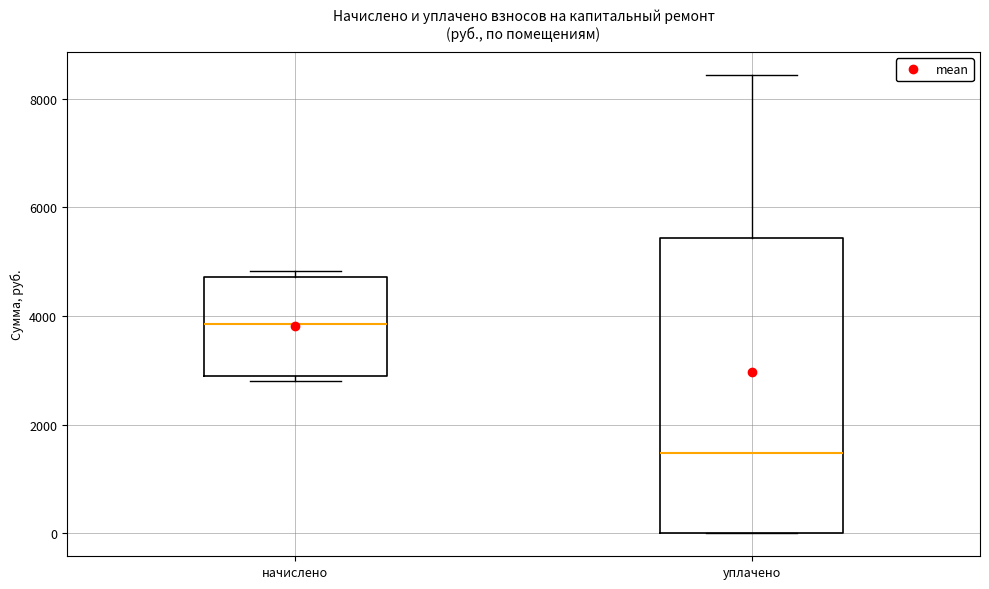

Where is the lower edge of the box for начислено on the y-axis? The values are not printed on the chart, so give them approximately, as read against the axis.

2800